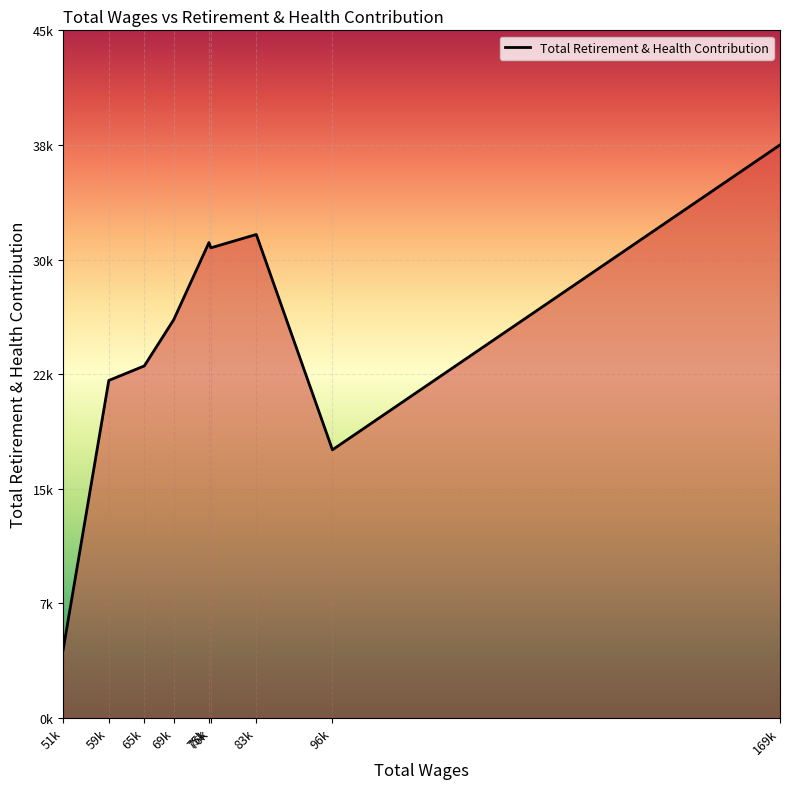

Is this an area chart (filled region under the line)?

Yes